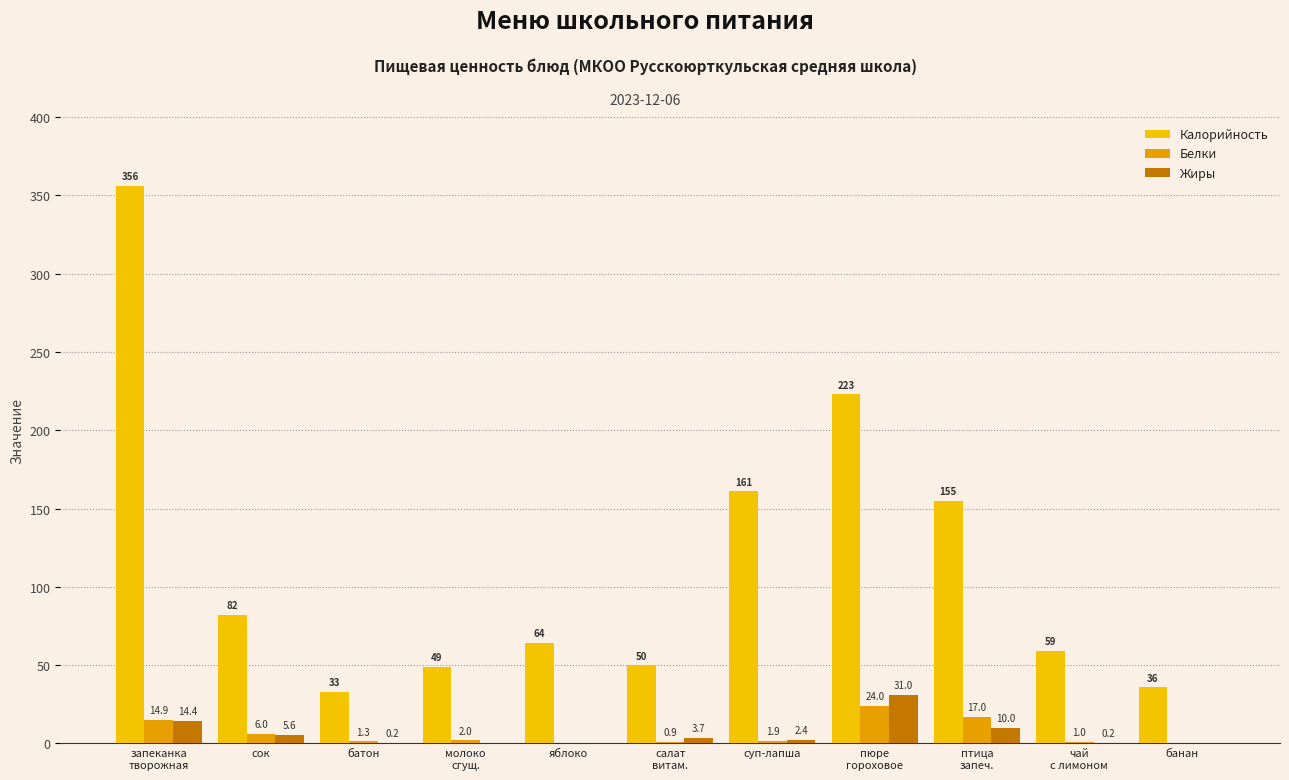

What is the maximum value shown in the chart?

356.0